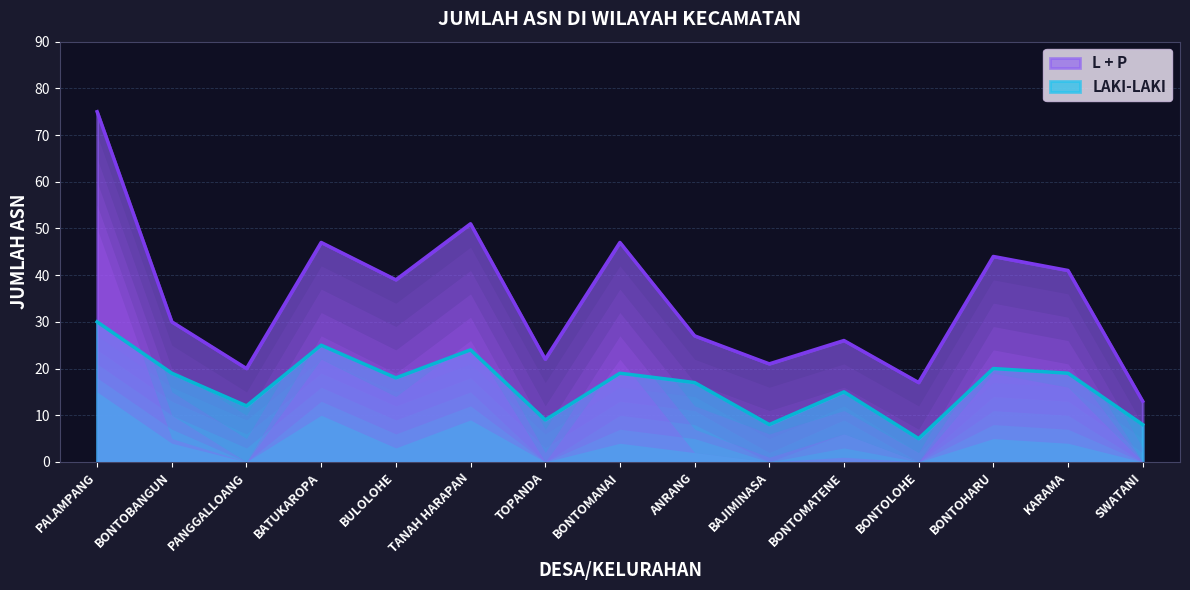

What is the maximum value shown in the chart?

75